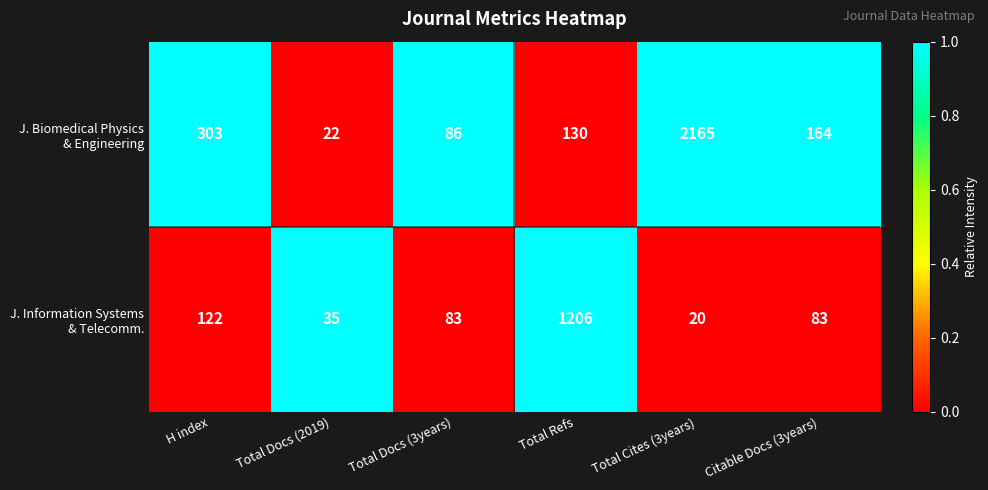

Which label corresponds to the largest value in the chart?

Total Cites (3years)